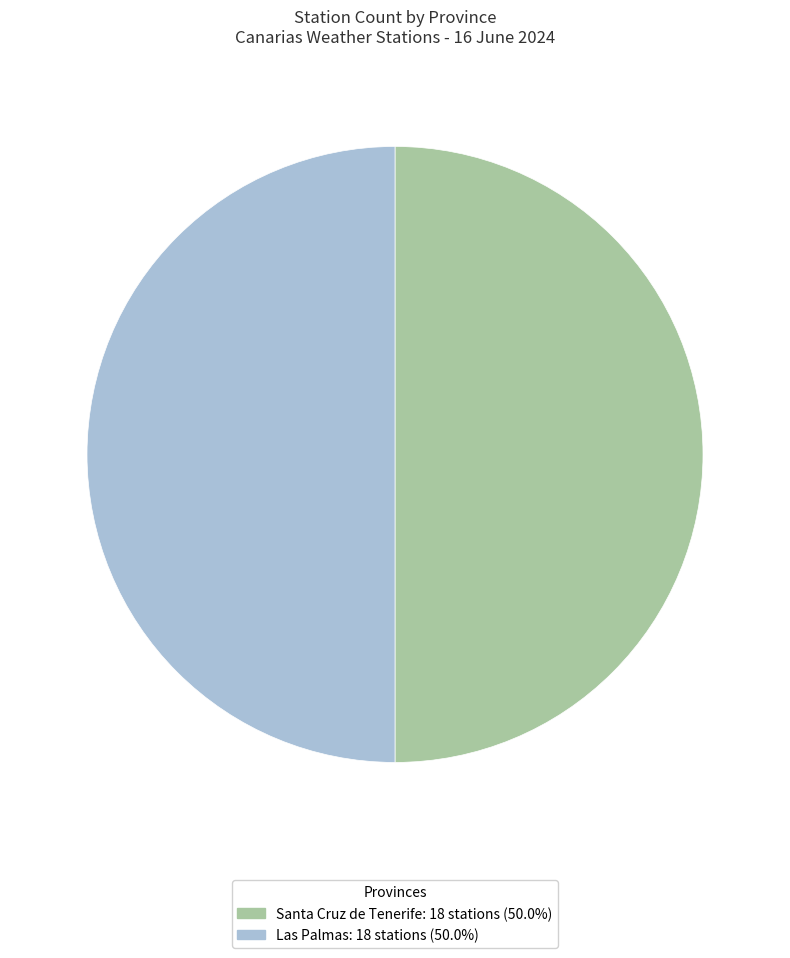

Is the sum of Las Palmas and Santa Cruz de Tenerife greater than half?

Yes